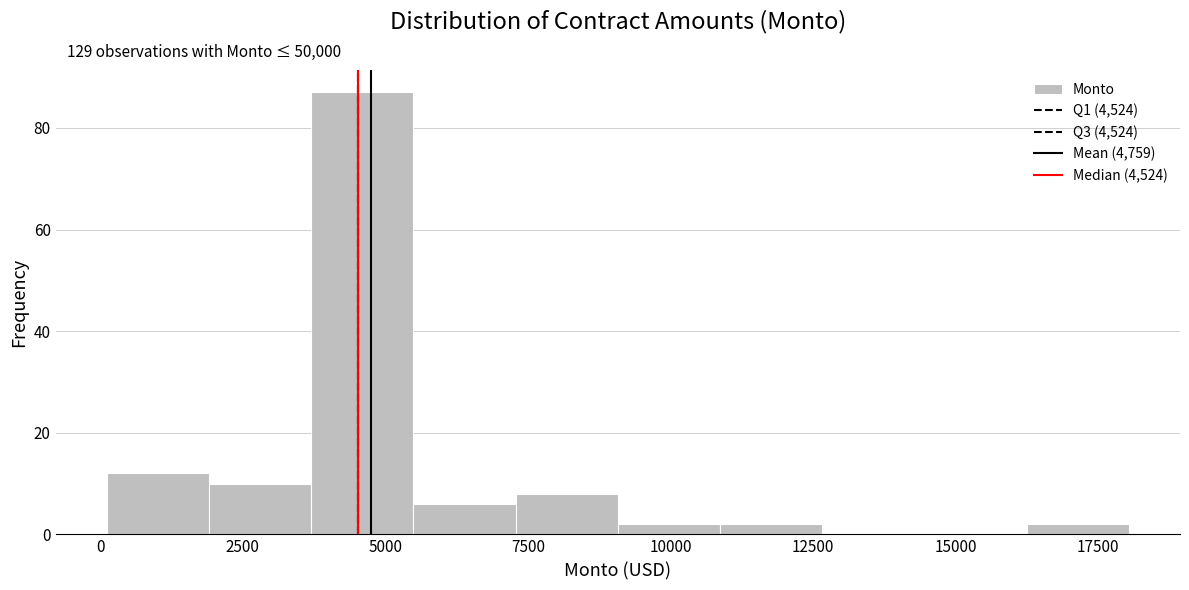

Around what value on the x-axis is the tallest bar? Give the approximate position of its centre, as read against the axis.

4500